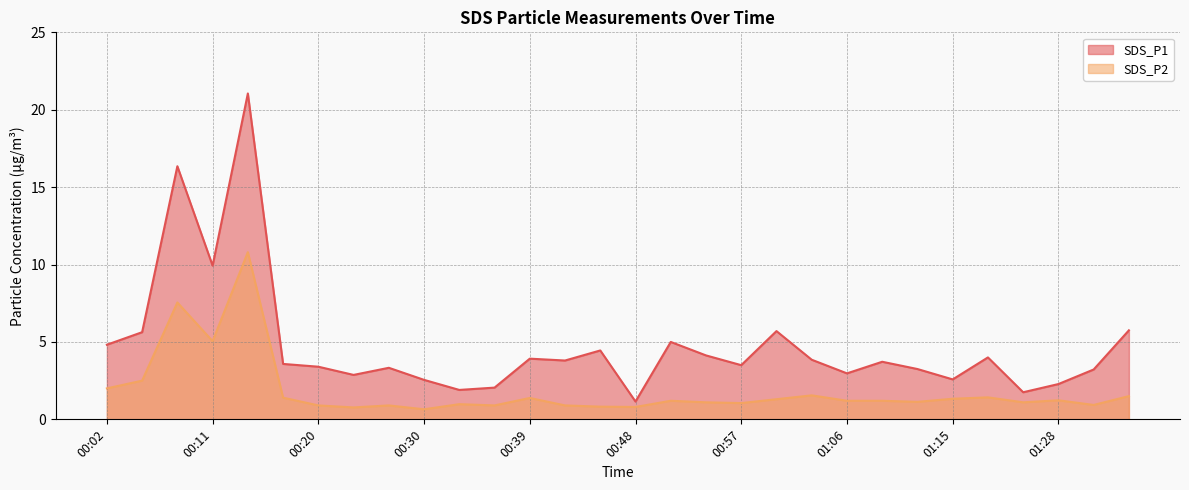

What is the sum of all SDS_P2 values?

55.5